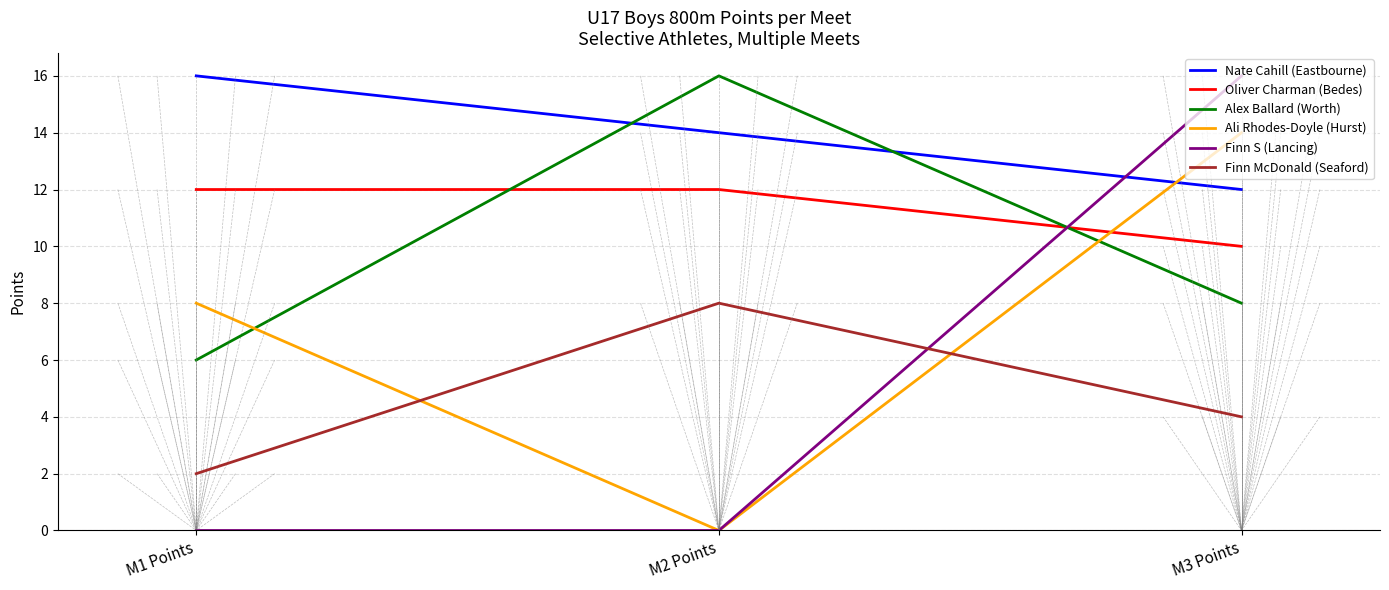

What is the average value of the Finn McDonald (Seaford) series?

5